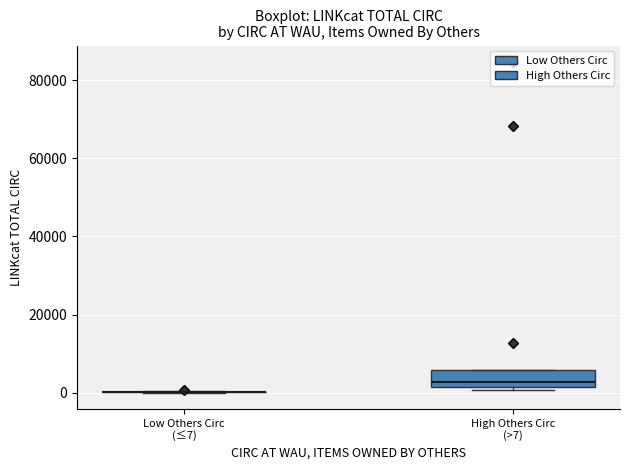

Comparing the boxes themselves (not the whiskers), which one is the tallest?

High Others Circ (>7)